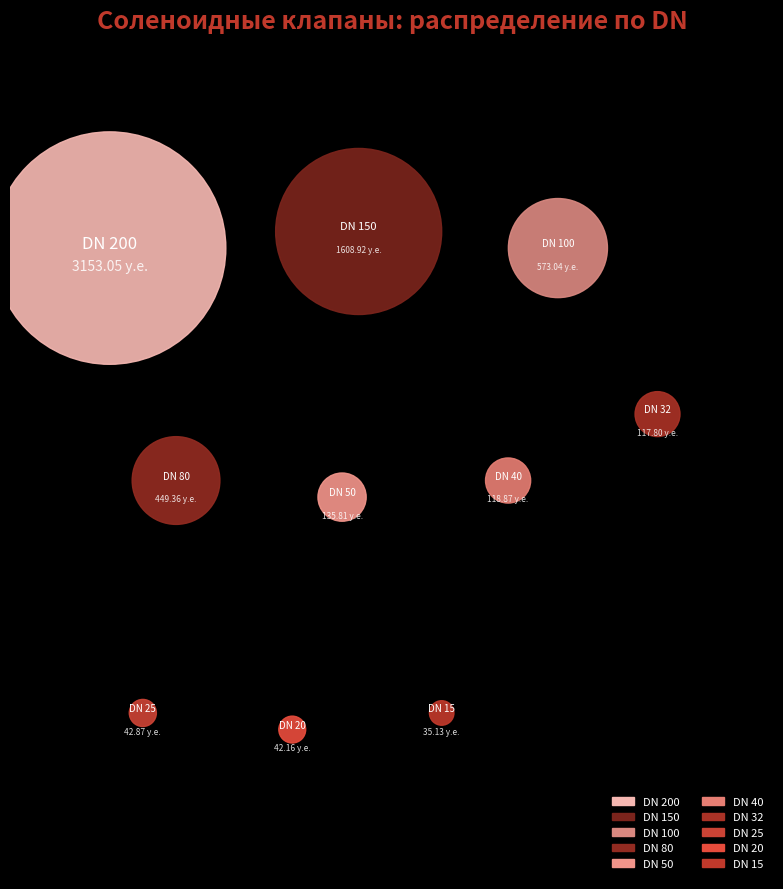

Which slice is the largest?

200